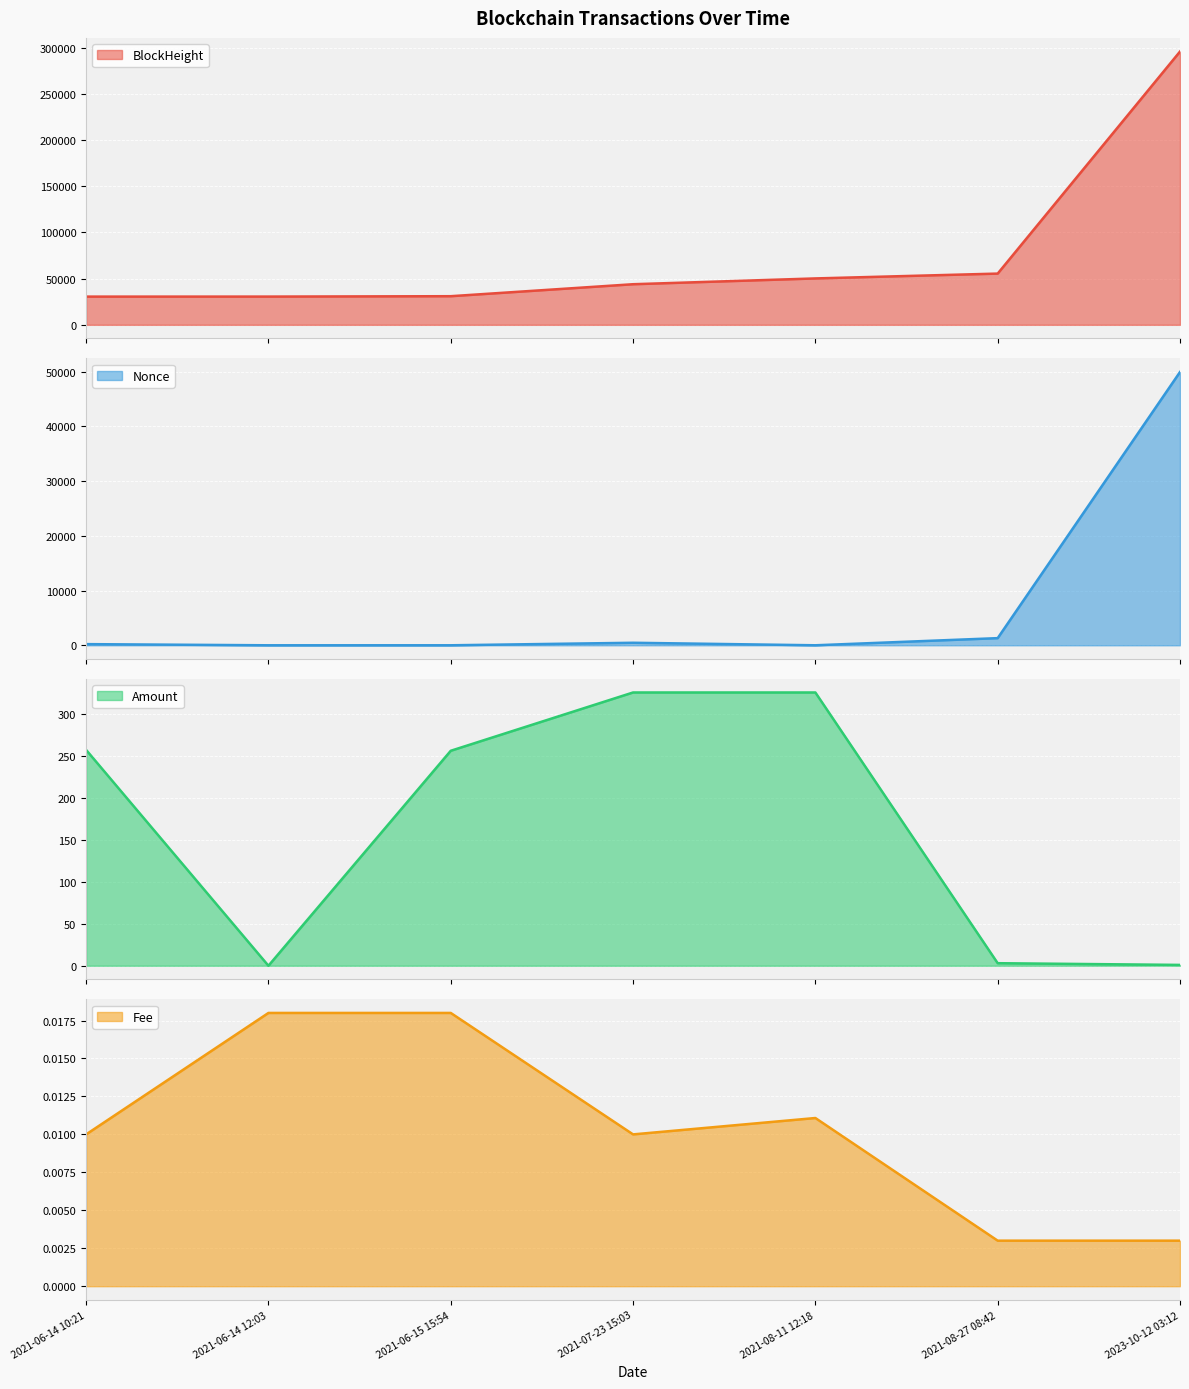

What is the difference between the Amount values at 2021-06-14 10:21 and 2021-07-23 15:03?

68.6